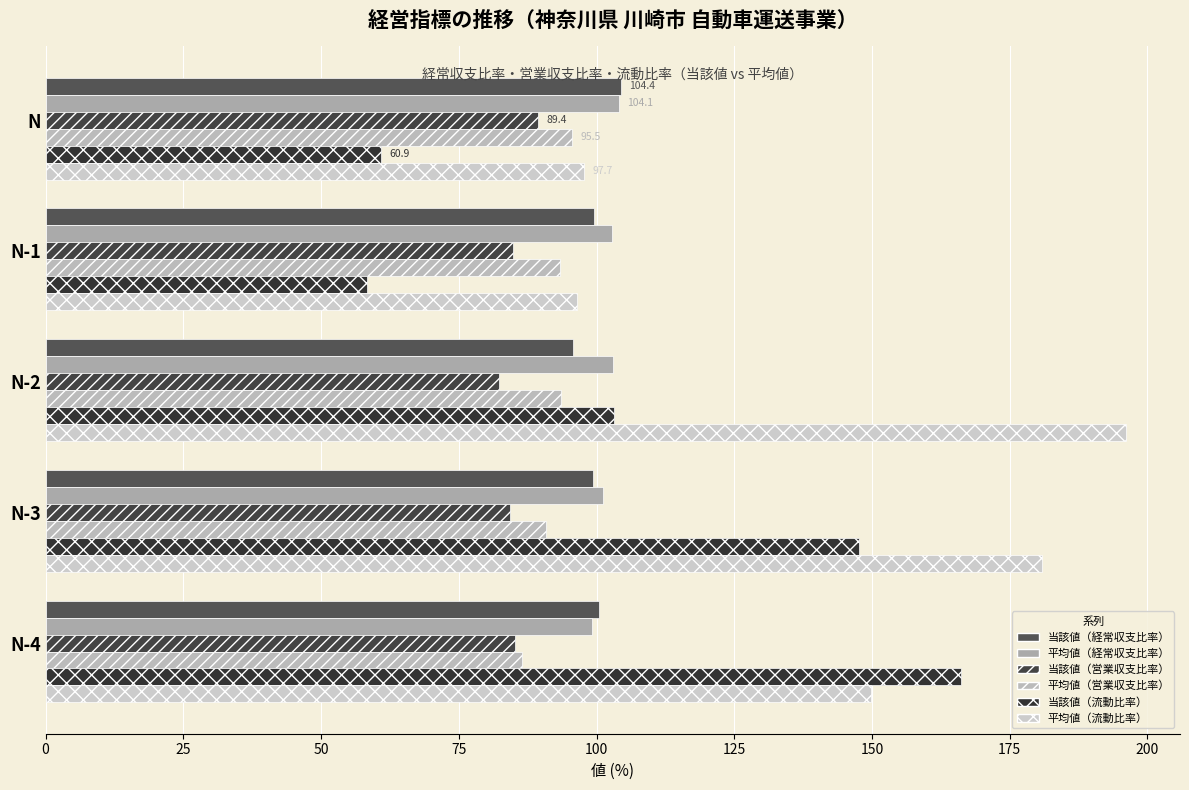

Count the number of data series in this chart.

6